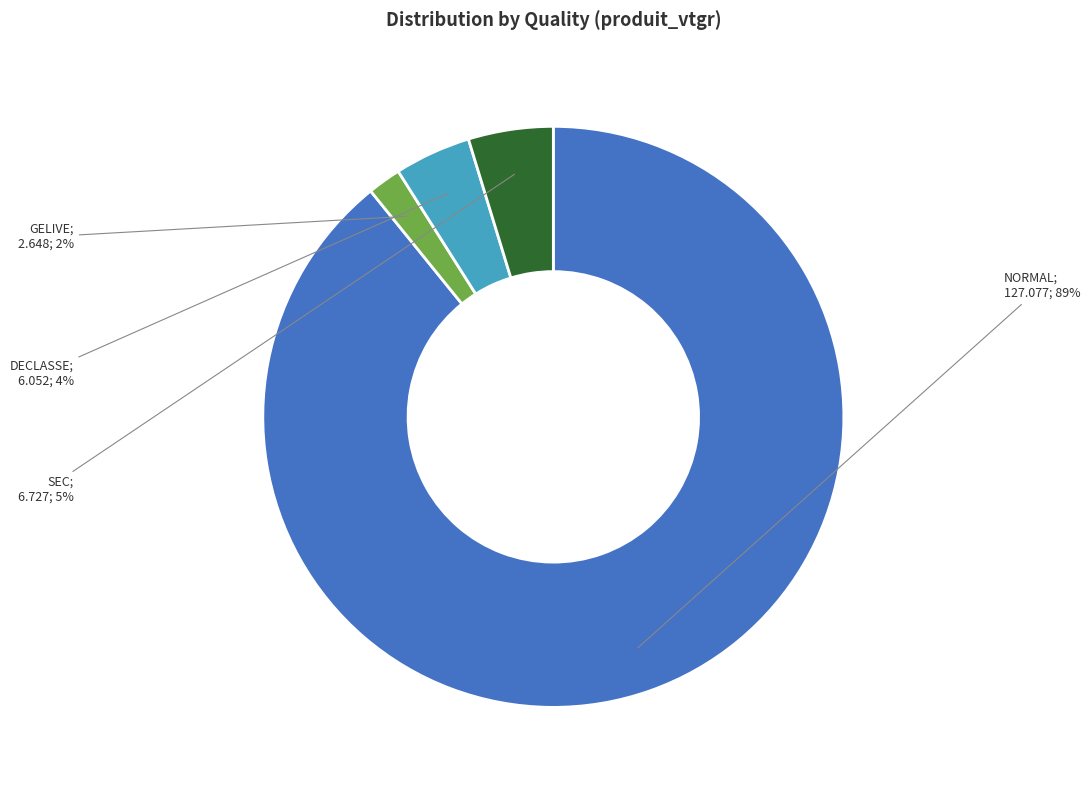

Is there any slice that represents more than half of the pie?

Yes